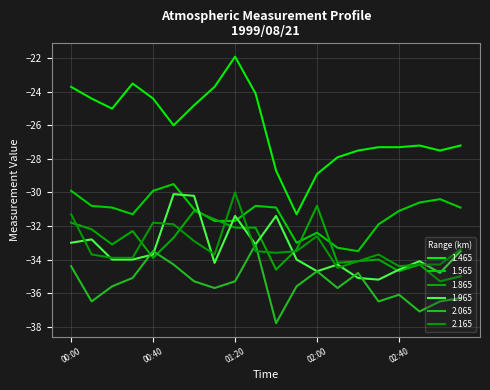

Rank the series by their maximum value, from lowest to highest.

2.065, 1.865, 1.965, 2.165, 1.565, 1.465